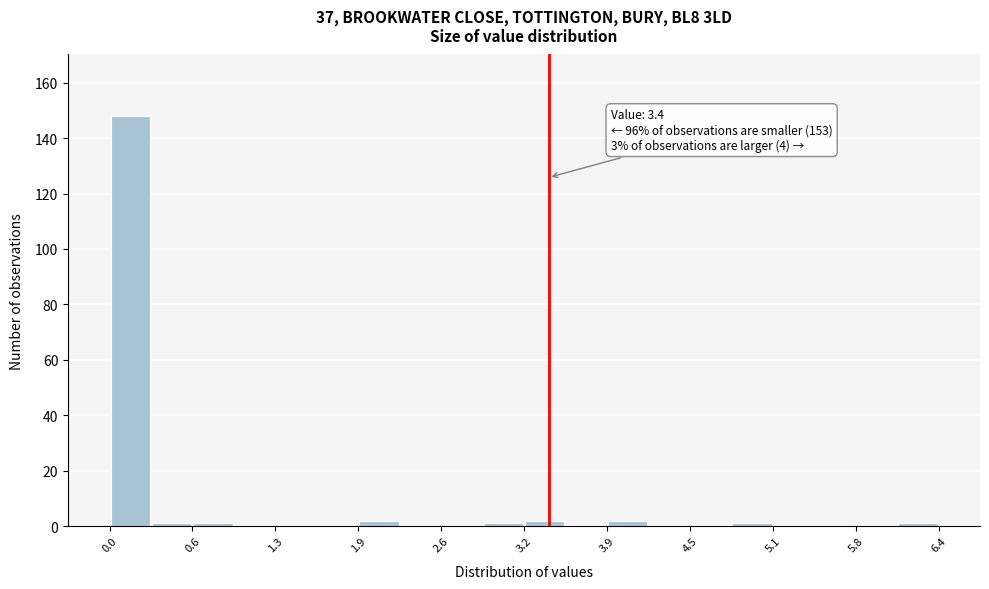

Read against the x-axis, roughly where is the centre of the tallest bar?

0.2